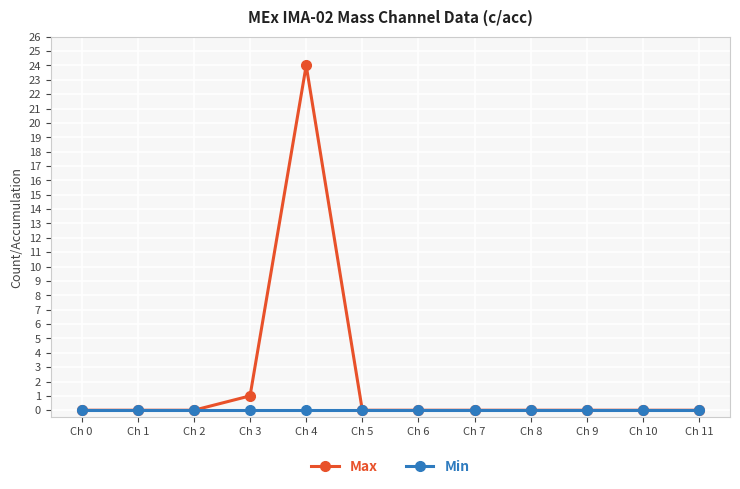

Reading left to right, list all the values displayed in this chart.

Max: 0	0	0	1	24	0	0	0	0	0	0	0
Min: 0	0	0	0	0	0	0	0	0	0	0	0